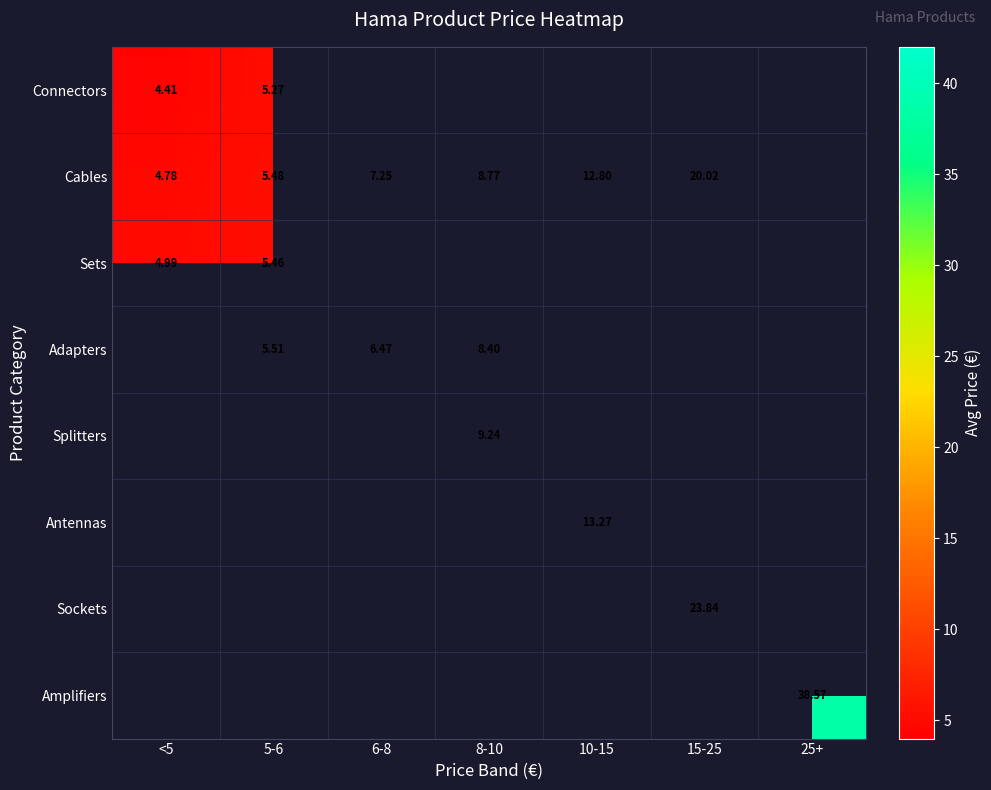

Which label corresponds to the smallest value in the chart?

<5